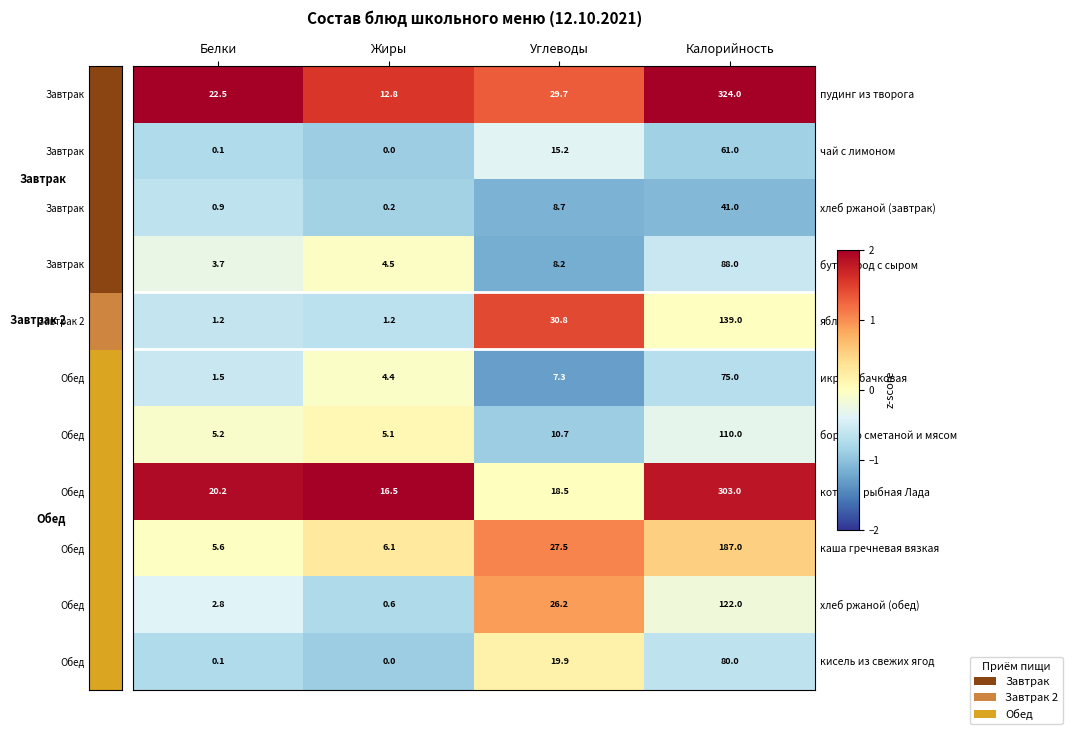

What is the difference between the борщ со сметаной и мясом values at Белки and Калорийность?

104.8